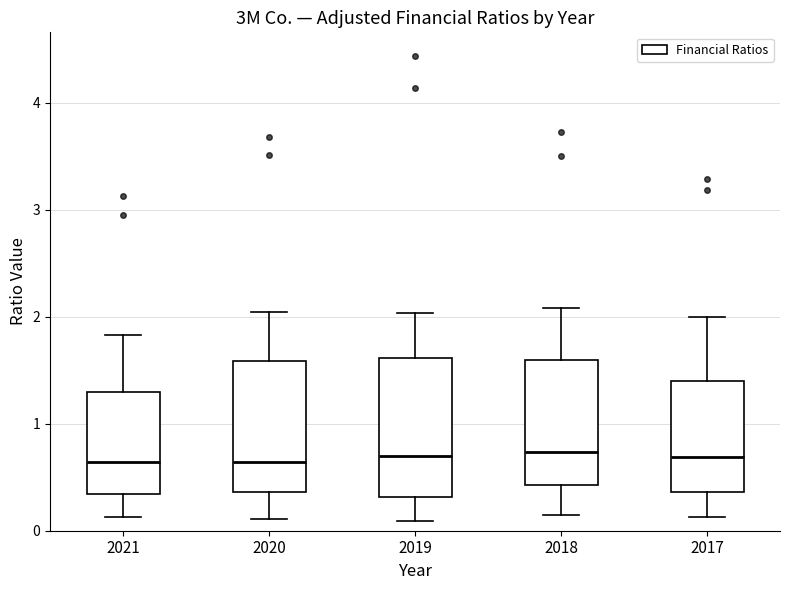

Reading left to right, read every box against the y-axis: the position of its median line, the range the box covers, and the ends of its whiskers. The values are not printed on the chart, so give them approximately, as read against the axis.

2021: median 0.6, box 0.3 to 1.3, whiskers 0.1 to 1.8
2020: median 0.6, box 0.4 to 1.6, whiskers 0.1 to 2.0
2019: median 0.7, box 0.3 to 1.6, whiskers 0.1 to 2.0
2018: median 0.7, box 0.4 to 1.6, whiskers 0.1 to 2.1
2017: median 0.7, box 0.4 to 1.4, whiskers 0.1 to 2.0